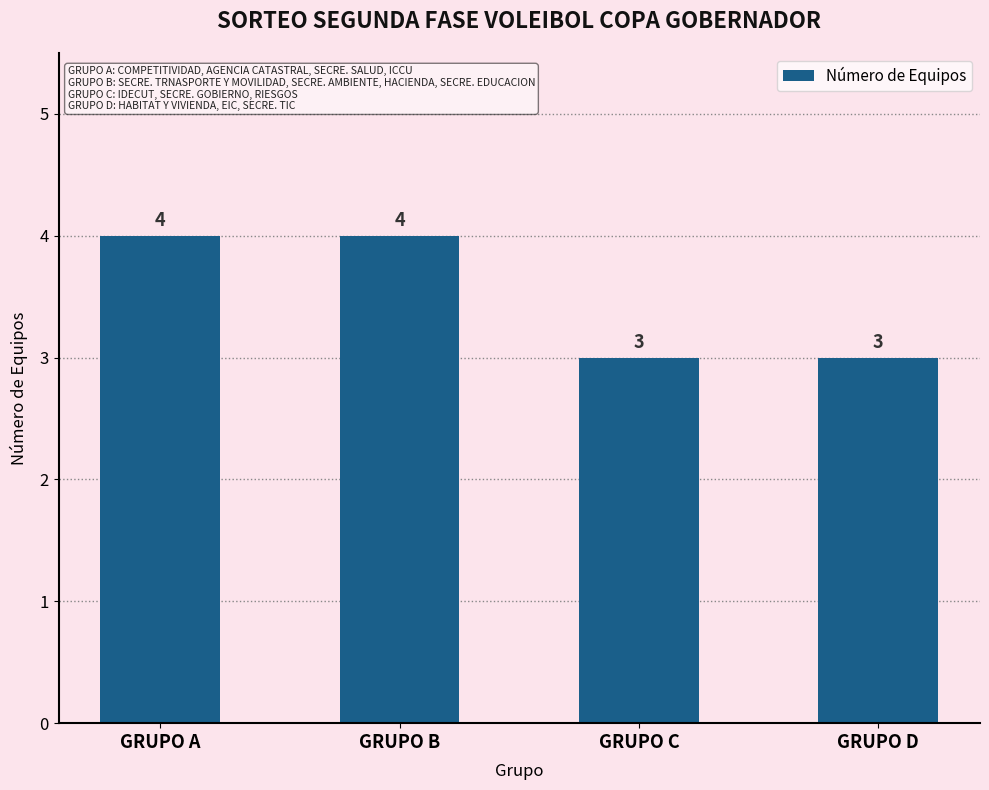

What is the minimum value shown in the chart?

3